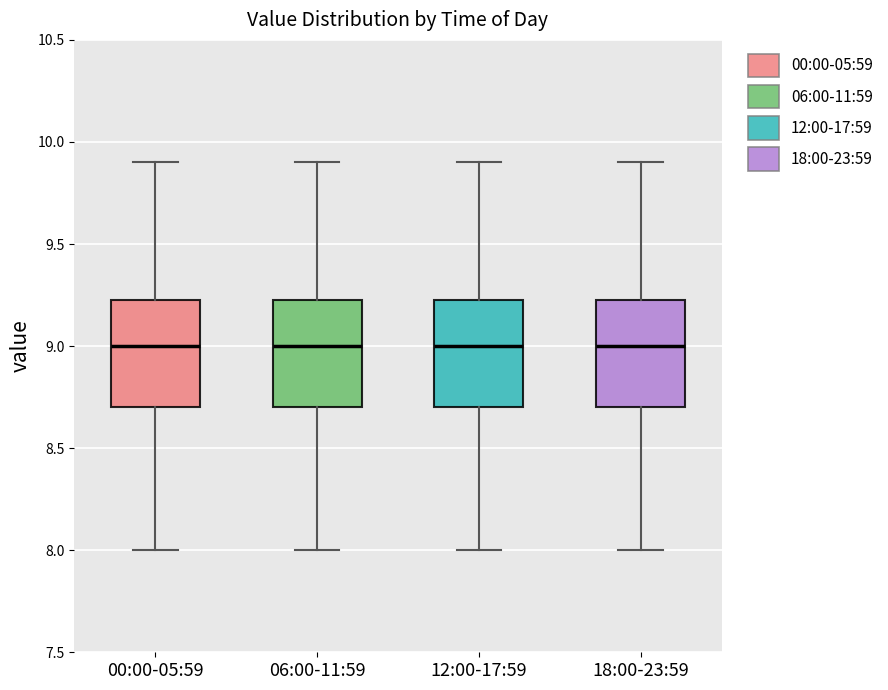

Where is the lower edge of the box for 18:00-23:59 on the y-axis? The values are not printed on the chart, so give them approximately, as read against the axis.

8.70